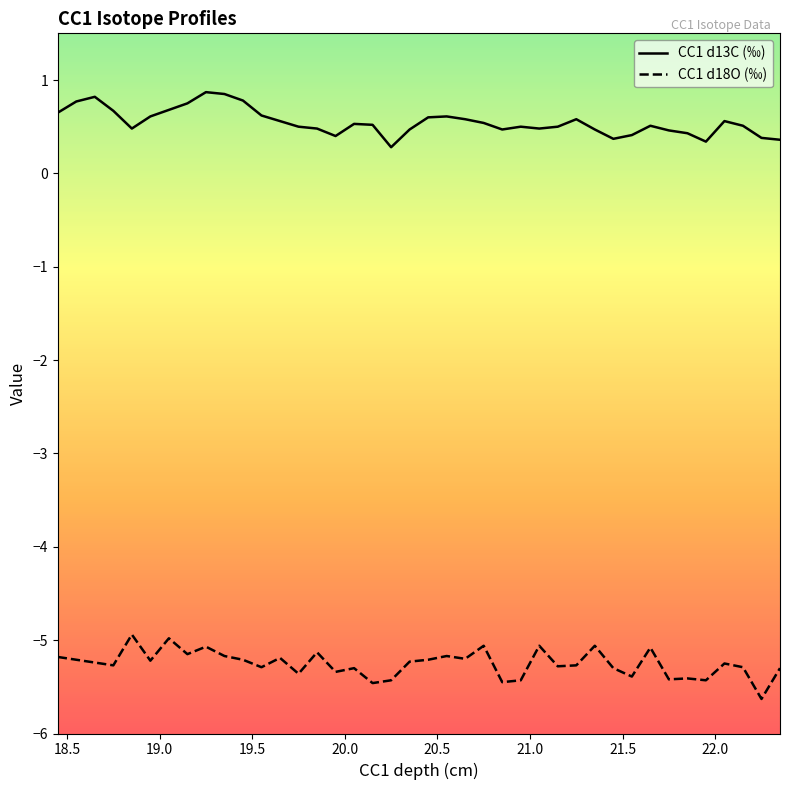

What is the lowest value of the CC1 d13C (‰) series?

0.3